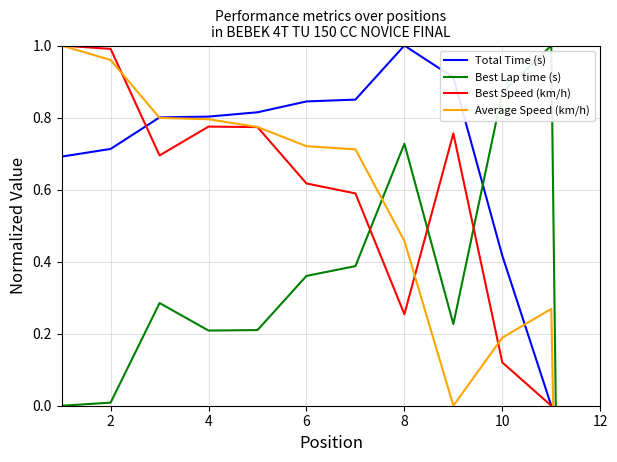

Reading left to right, transcribe all the data shown in this chart.

Total Time (s): 0.7	0.7	0.8	0.8	0.8	0.8	0.8	1.0	0.9	0.4	0.0	-3.4
Best Lap time (s): 0.0	0.0	0.3	0.2	0.2	0.4	0.4	0.7	0.2	0.9	1.0	-9.9
Best Speed (km/h): 1.0	1.0	0.7	0.8	0.8	0.6	0.6	0.3	0.8	0.1	0.0	-9.9
Average Speed (km/h): 1.0	1.0	0.8	0.8	0.8	0.7	0.7	0.5	0.0	0.2	0.3	-6.7